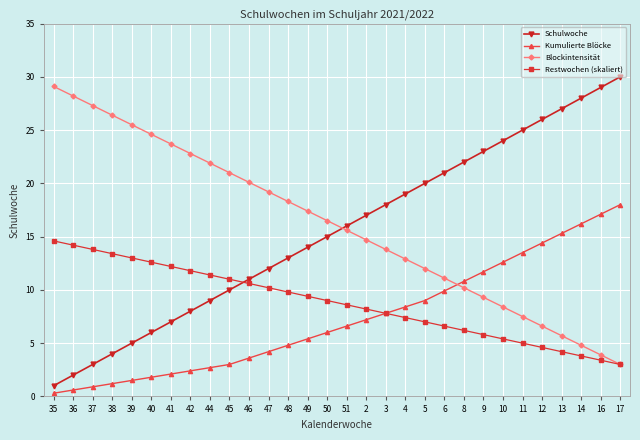

What is the sum of the Kumulierte Blöcke values at 42 and 10?

15.0